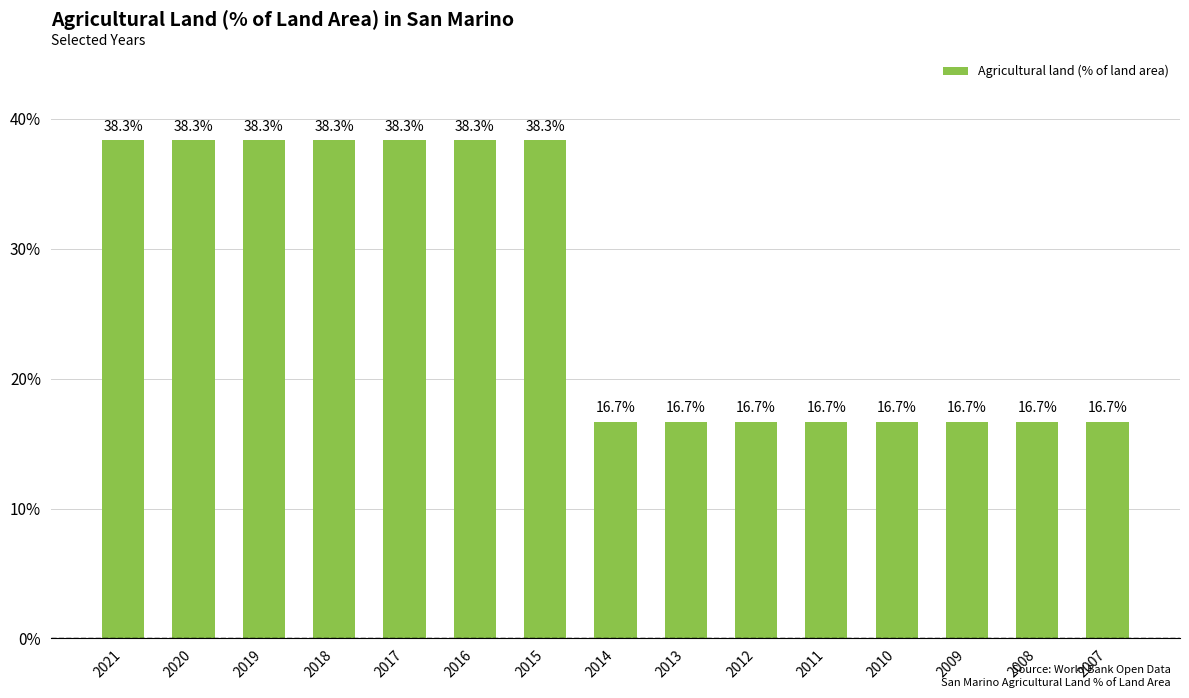

How many series are shown in this chart?

1